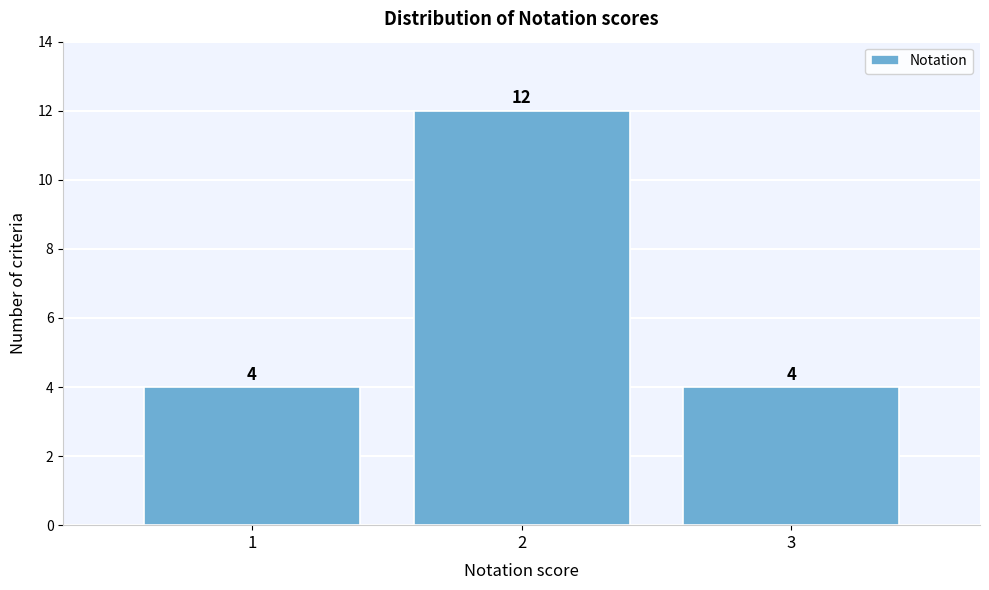

Reading right to left, transcribe all the data shown in this chart.

4	12	4